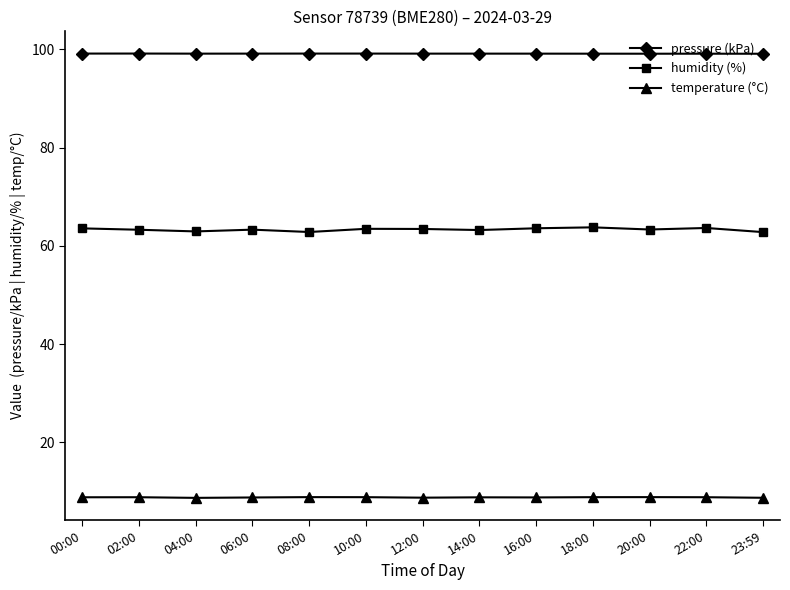

True or false: pressure (kPa) and temperature (°C) cross at least once.

False